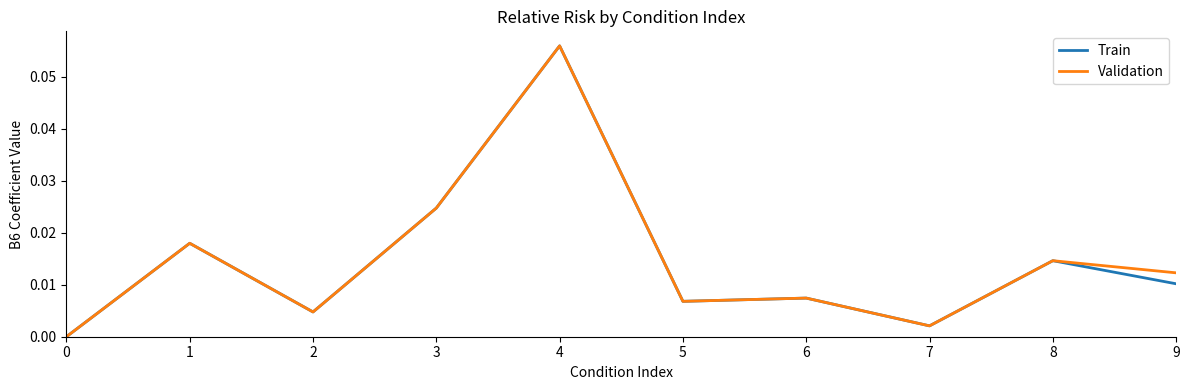

Is this an area chart (filled region under the line)?

No